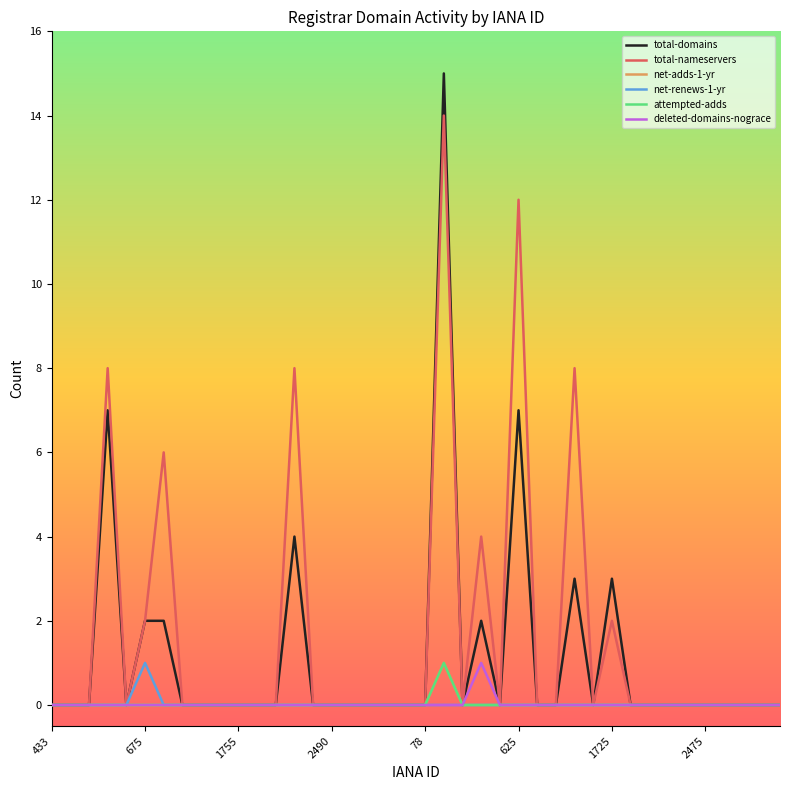

Which category has the highest value across all series?

21